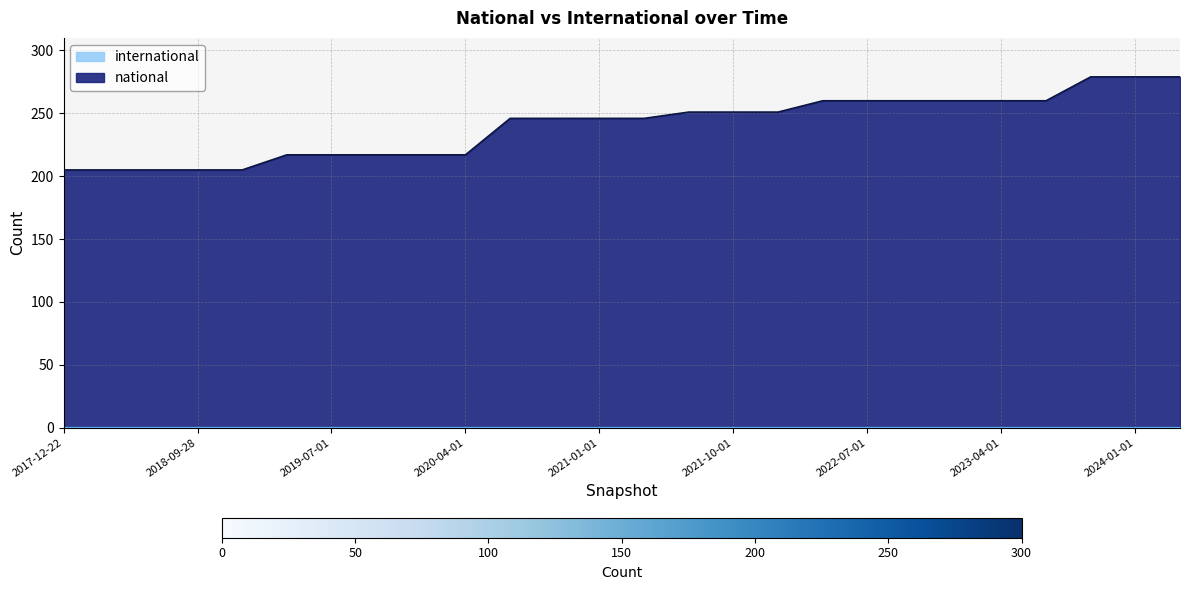

List the labels in order of value, smallest first.

2017-12-22, 2018-04-09, 2018-07-11, 2018-09-28, 2019-01-01, 2019-04-06, 2019-07-01, 2019-10-09, 2020-01-01, 2020-04-01, 2020-07-01, 2020-10-01, 2021-01-01, 2021-04-01, 2021-07-01, 2021-10-01, 2022-01-01, 2022-04-01, 2022-07-01, 2022-10-01, 2023-01-01, 2023-04-01, 2023-07-01, 2023-10-01, 2024-01-01, 2024-04-01